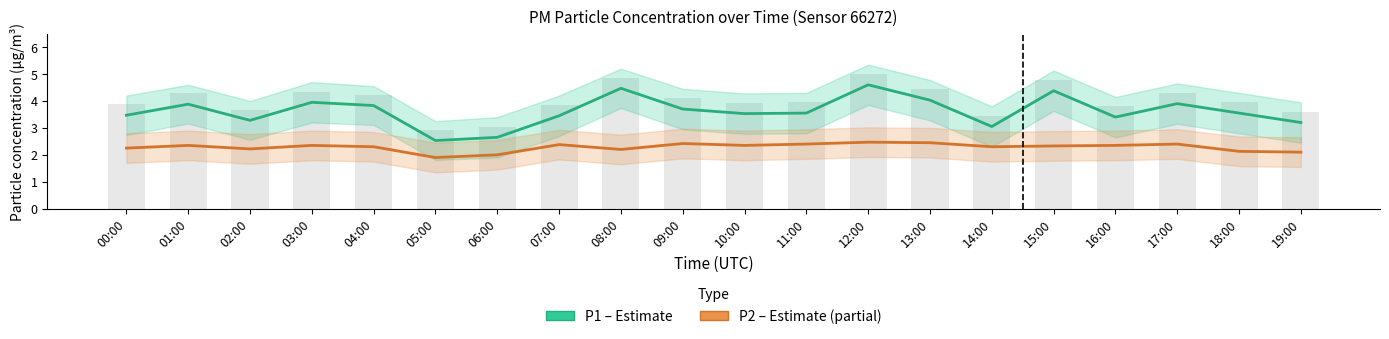

Reading left to right, extract all data points from this chart.

P1 (PM10): 3.5	3.9	3.3	4.0	3.8	2.5	2.6	3.5	4.5	3.7	3.5	3.5	4.6	4.0	3.0	4.4	3.4	3.9	3.5	3.2
P2 (PM2.5): 2.2	2.4	2.2	2.4	2.3	1.9	2.0	2.4	2.2	2.4	2.4	2.4	2.5	2.5	2.3	2.3	2.4	2.4	2.1	2.1